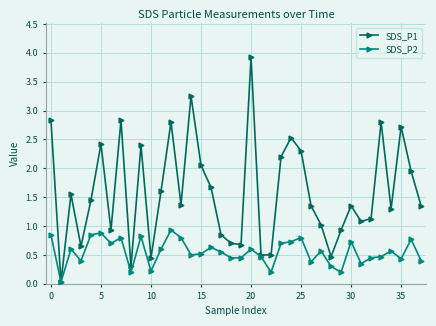

What is the value of the SDS_P1 point at the 13th from the left?

2.8